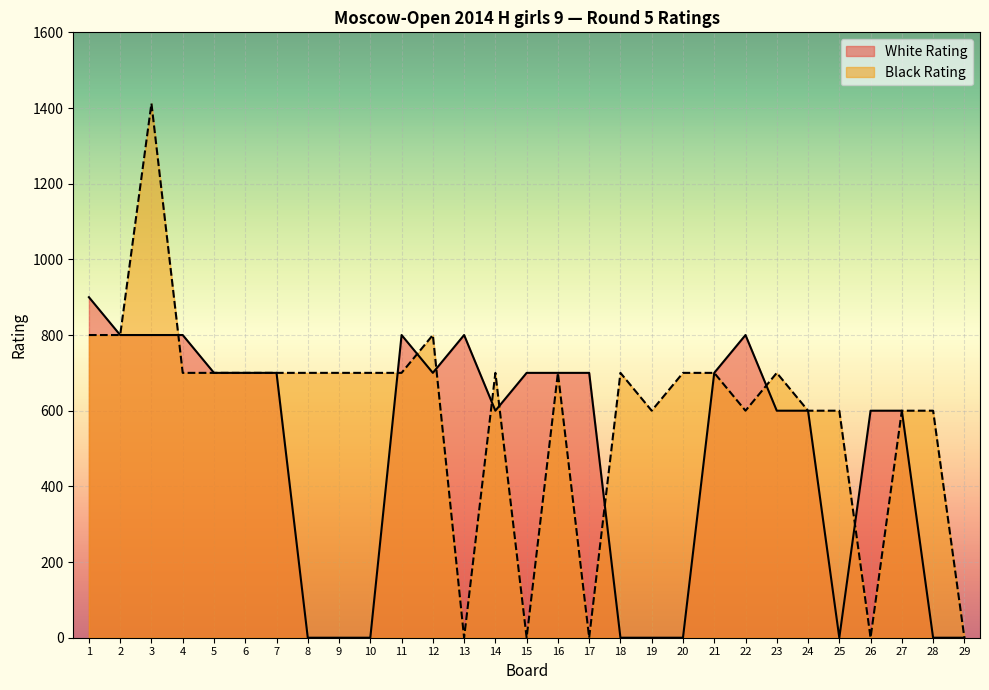

Where do Black Rating and White Rating first cross each other?

3 and 4